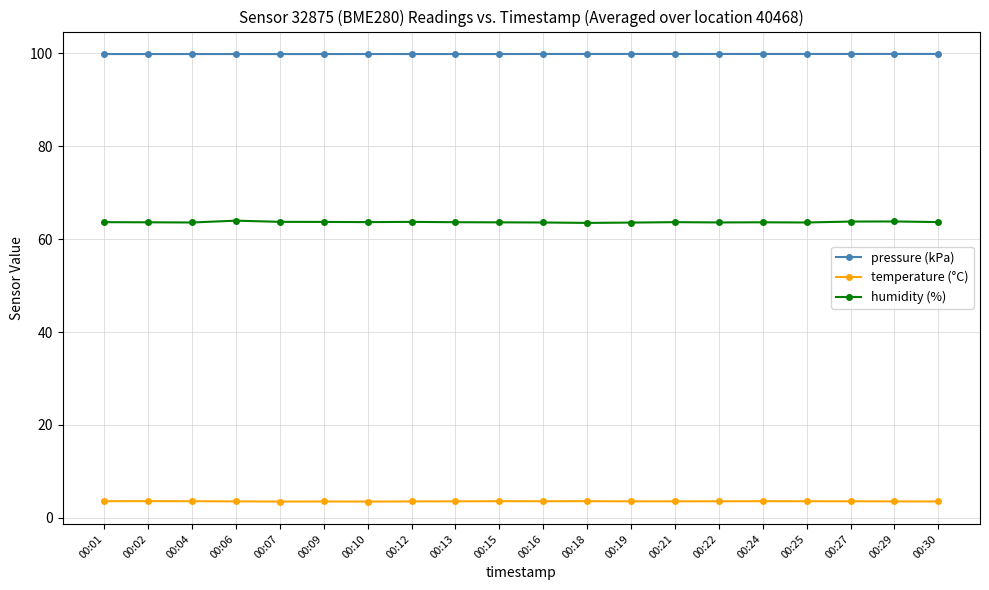

Rank the series by their average value, from lowest to highest.

temperature (°C), humidity (%), pressure (kPa)